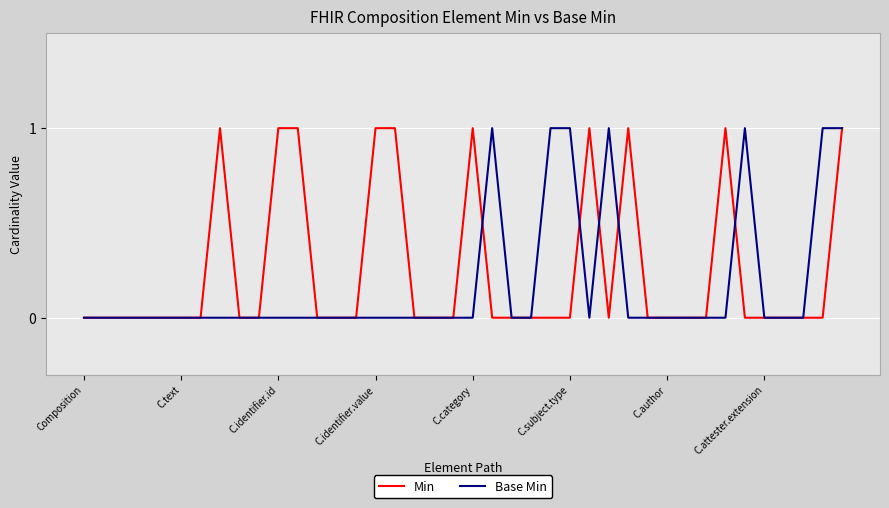

Which series has the largest total across all categories?

Min